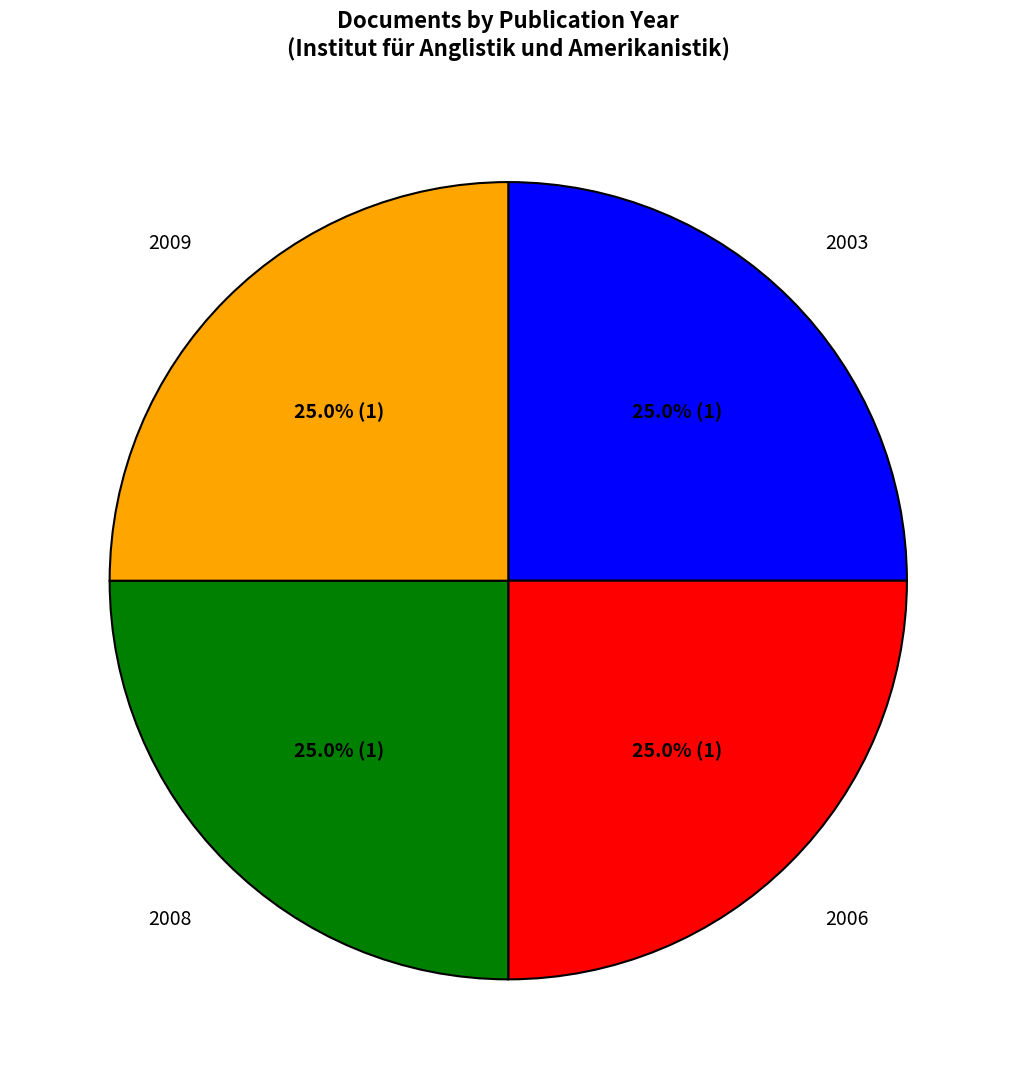

Is there a majority slice in this chart?

No